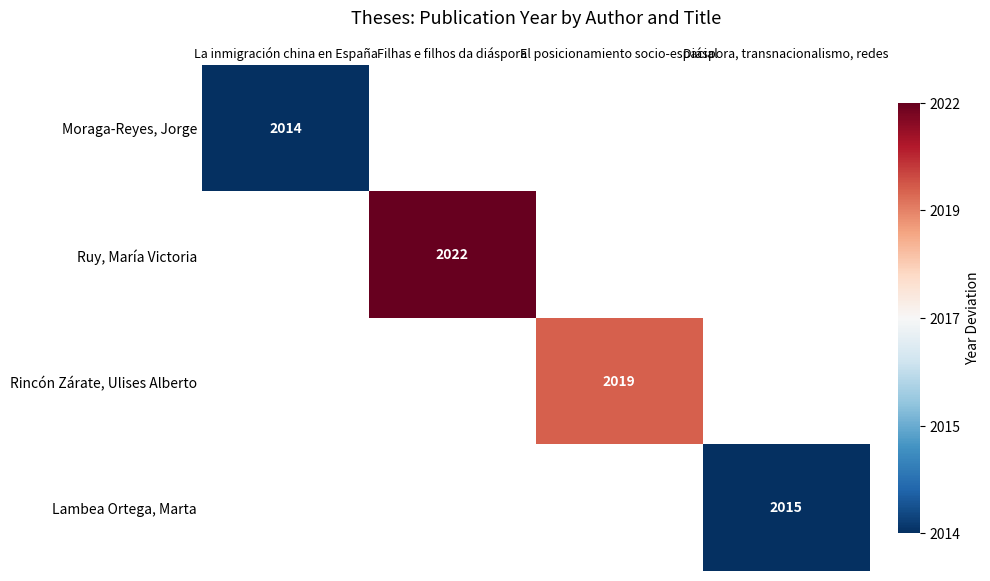

What is the maximum value shown in the chart?

0.9